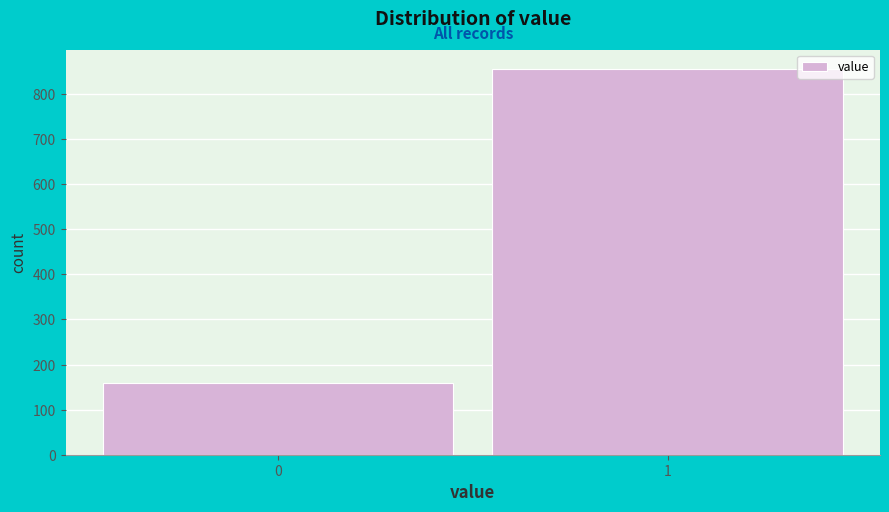

Reading right to left, extract all data points from this chart.

856	159